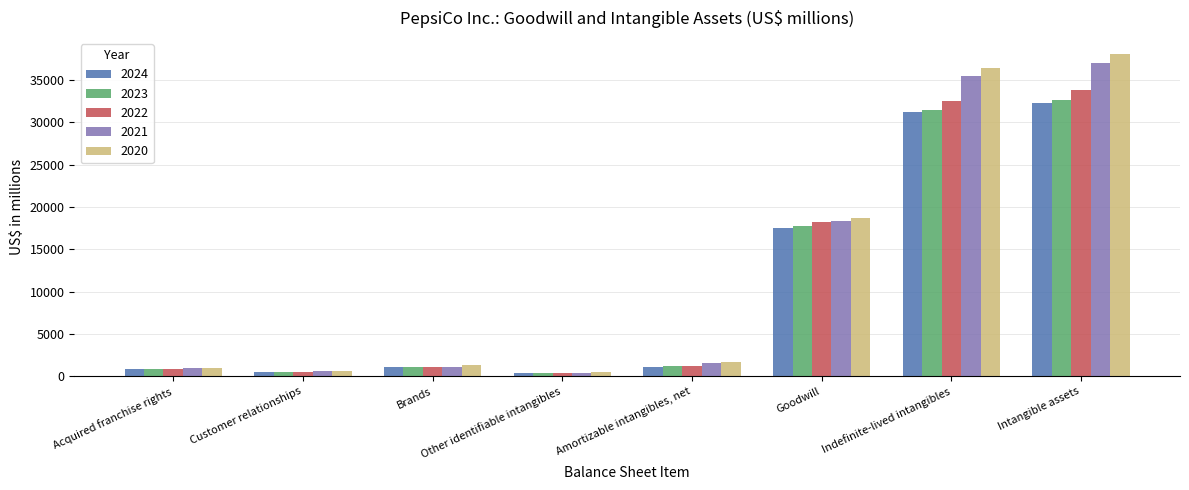

How many data points does each series have?

8